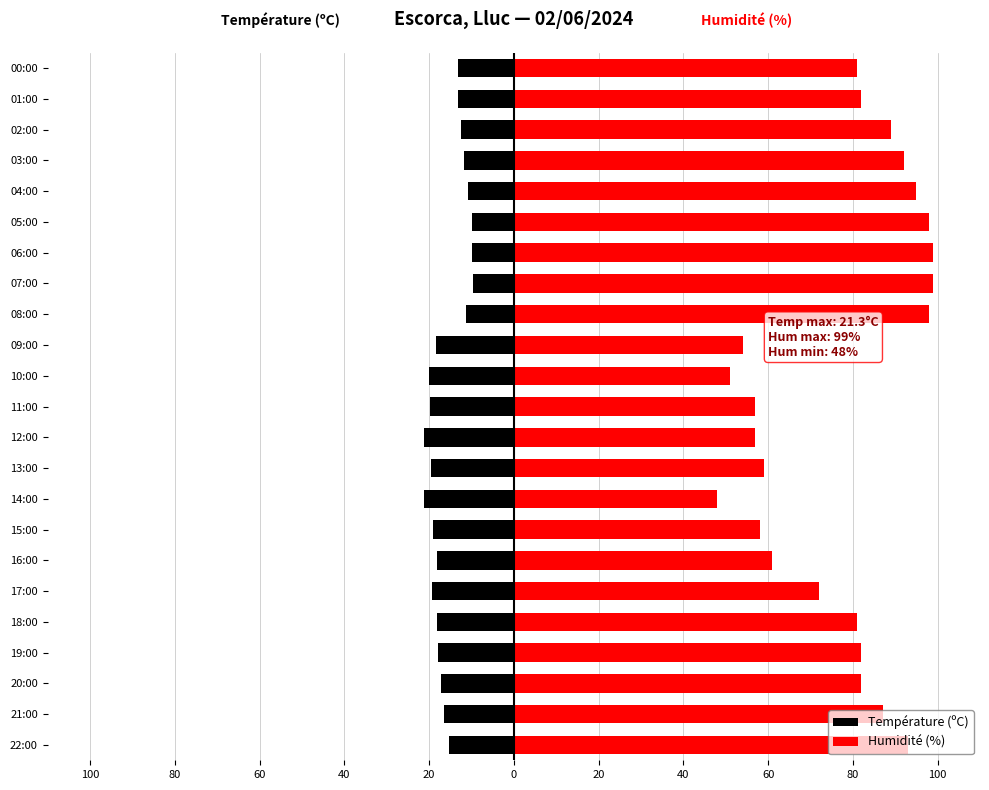

What are all the series names shown in the legend?

Température (ºC), Humidité (%)